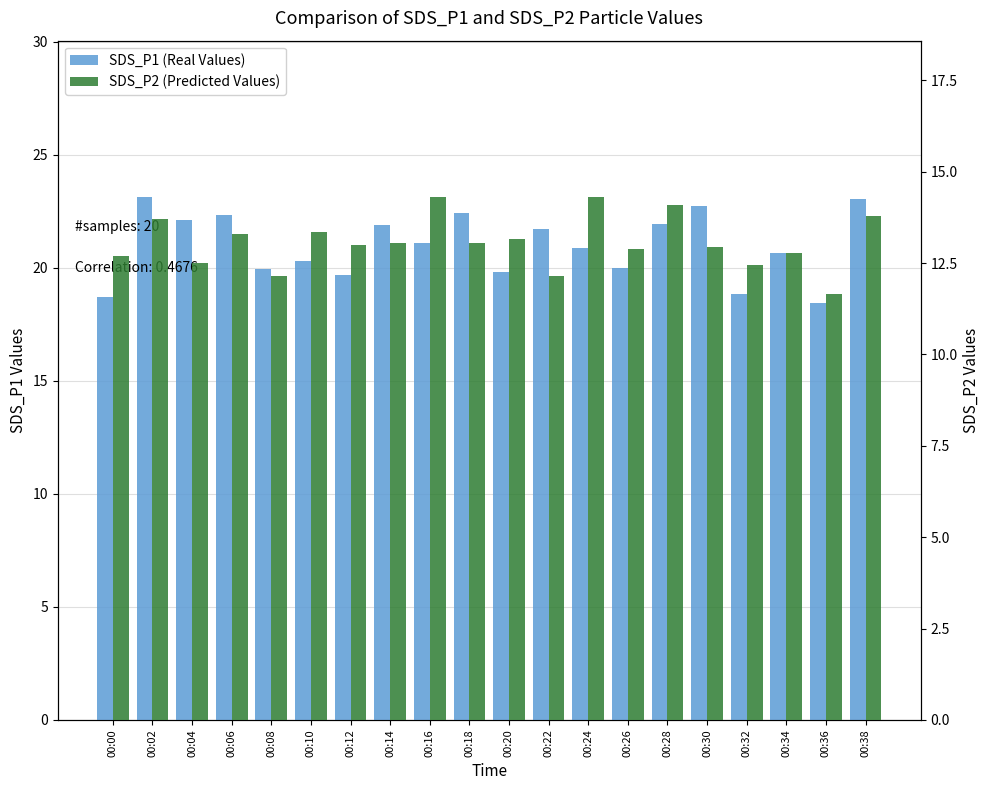

Where does the SDS_P2 (Predicted Values) series first go above 13?

00:02